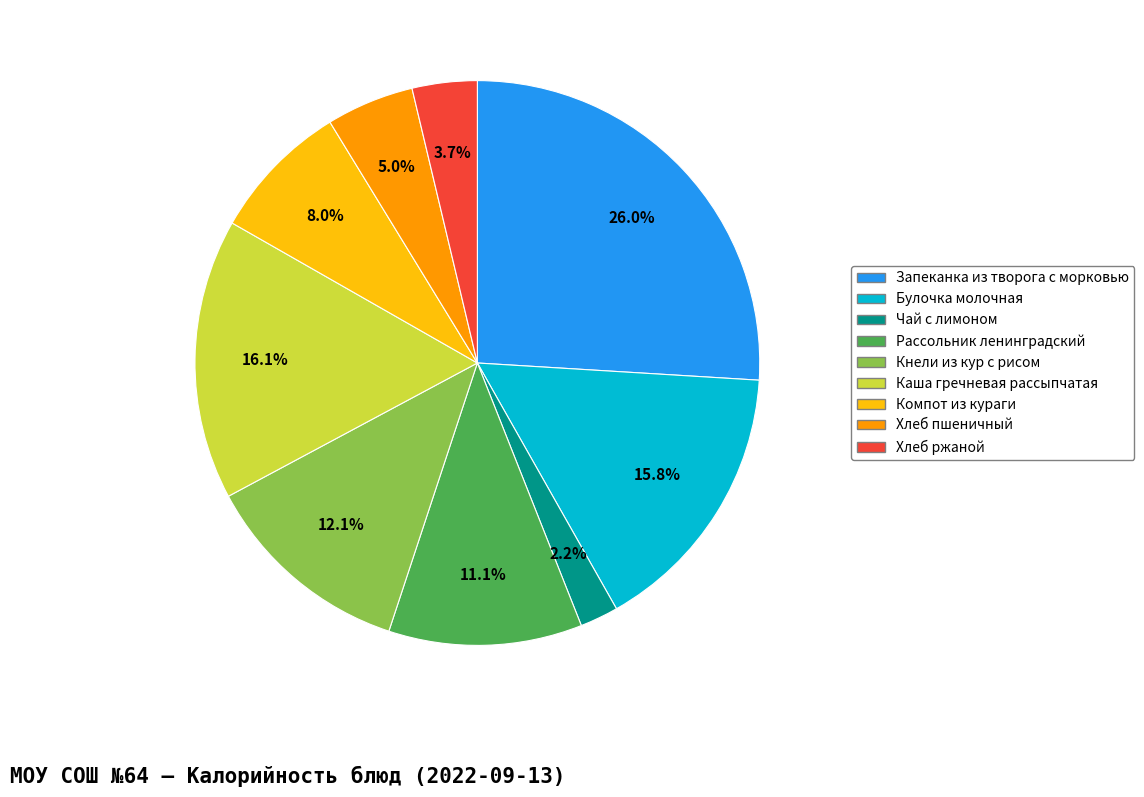

Does Чай с лимоном account for over 50% of the chart?

No